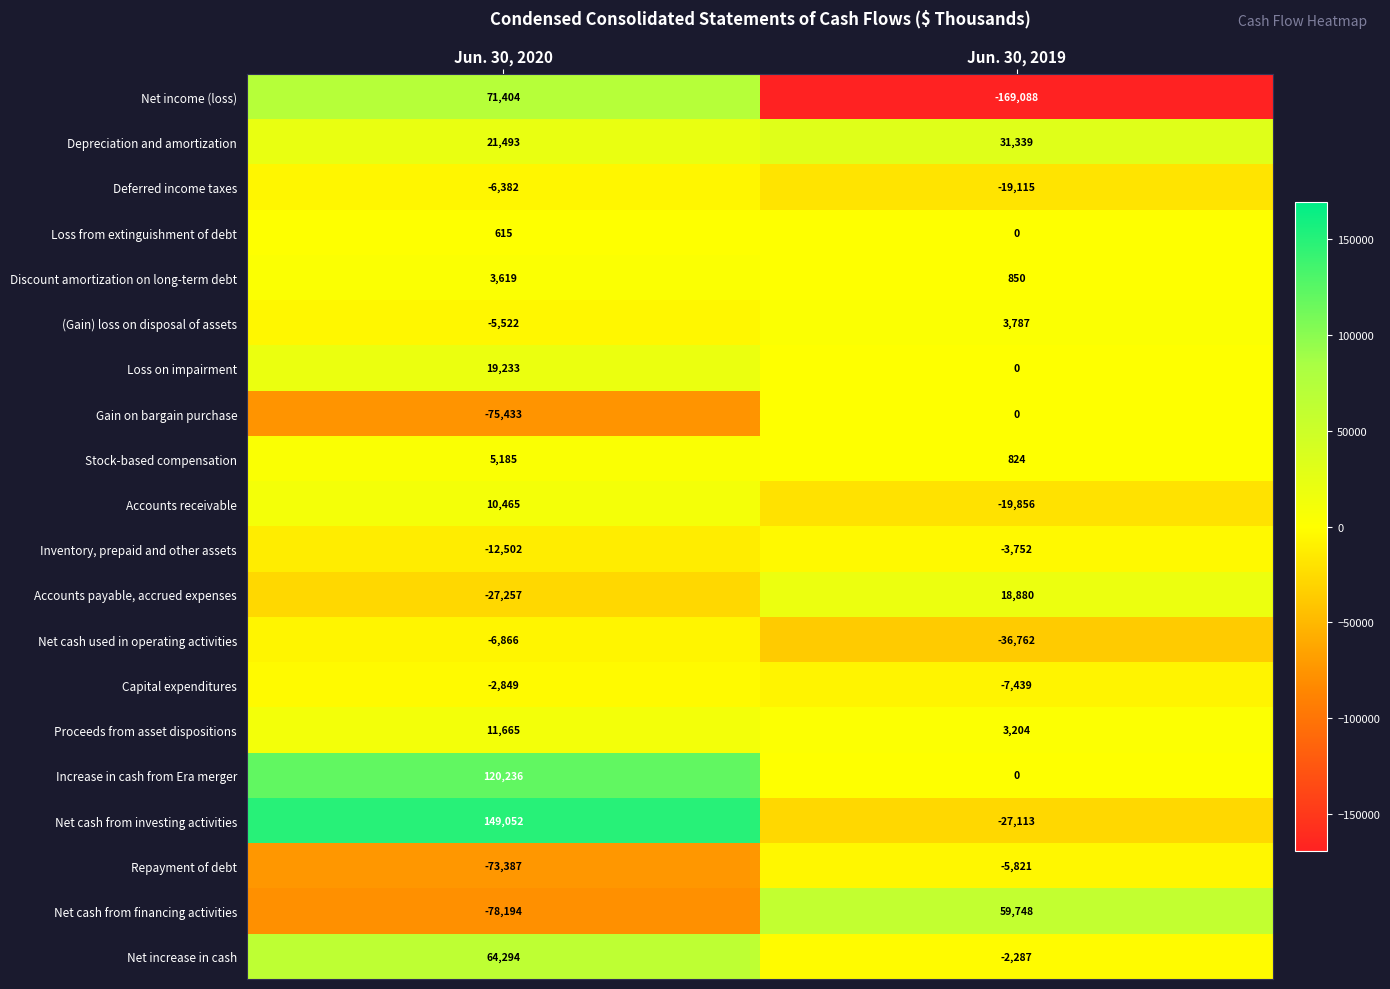

Which category has the lowest value across all series?

Jun. 30, 2019